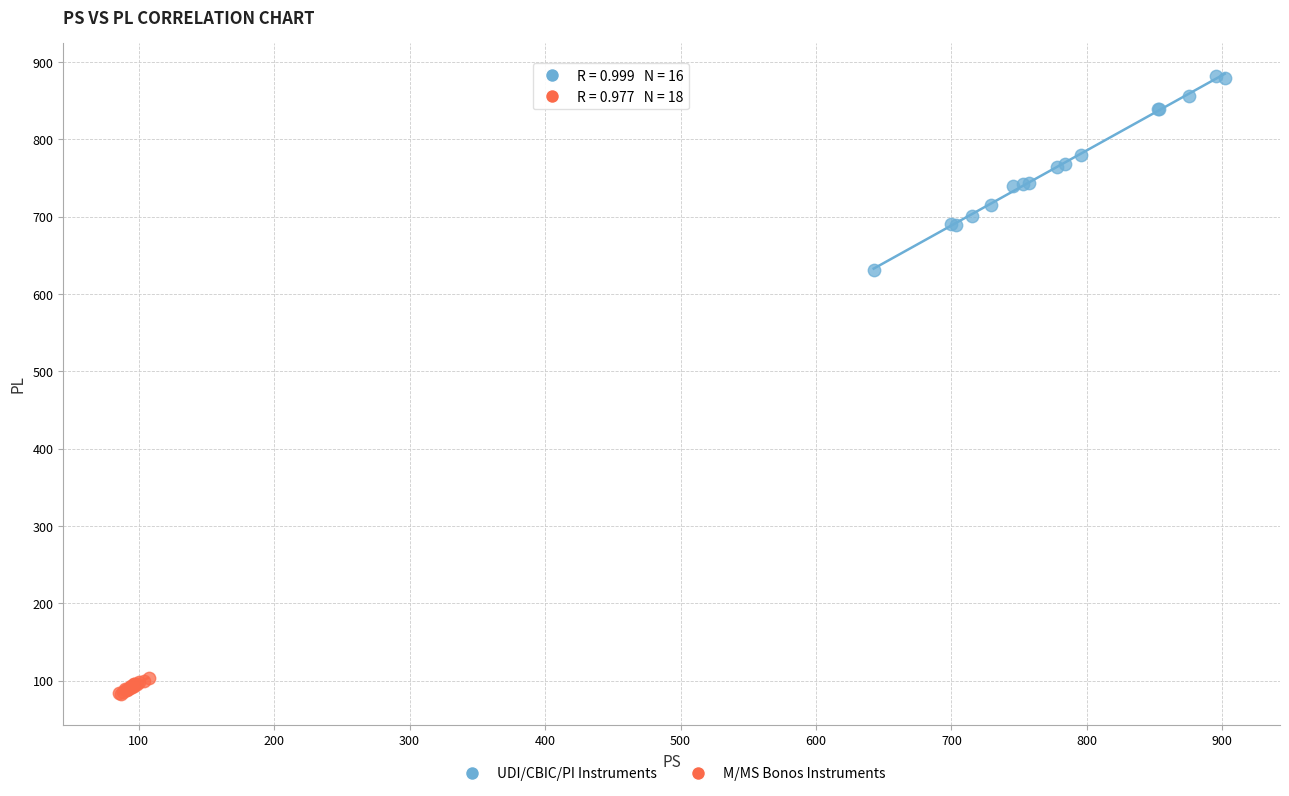

Which series contains the highest Y value?

UDI/CBIC/PI Instruments